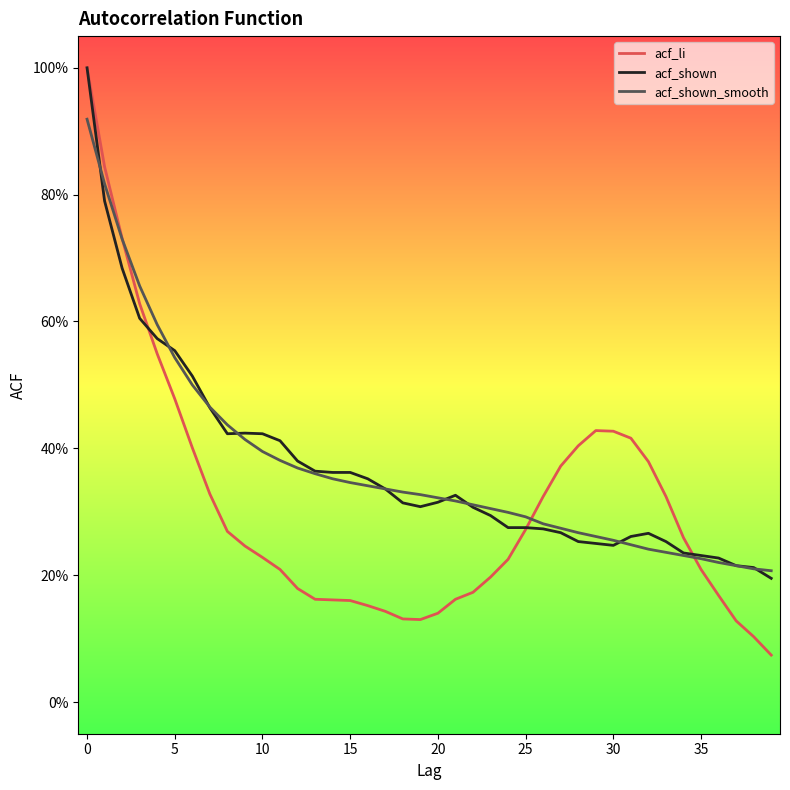

True or false: acf_shown and acf_li intersect in this chart.

True